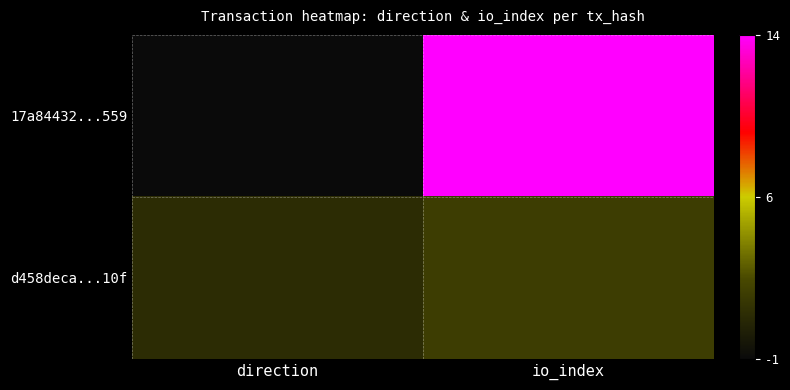

How many categories are shown in the chart?

2